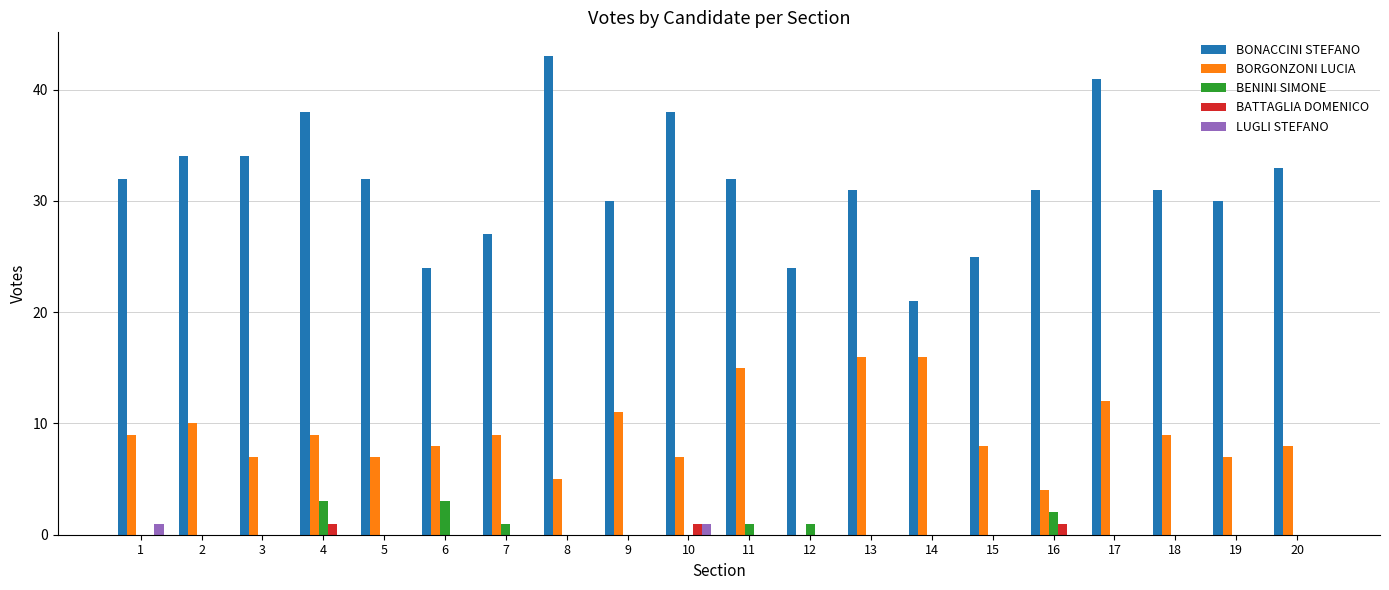

The BONACCINI STEFANO series shows 14 at 16. True or false?

False